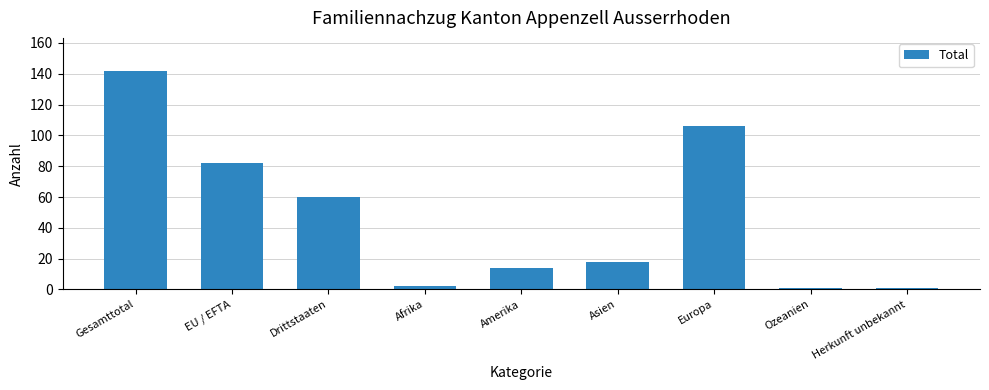

What is the difference between the maximum and second lowest values?

141